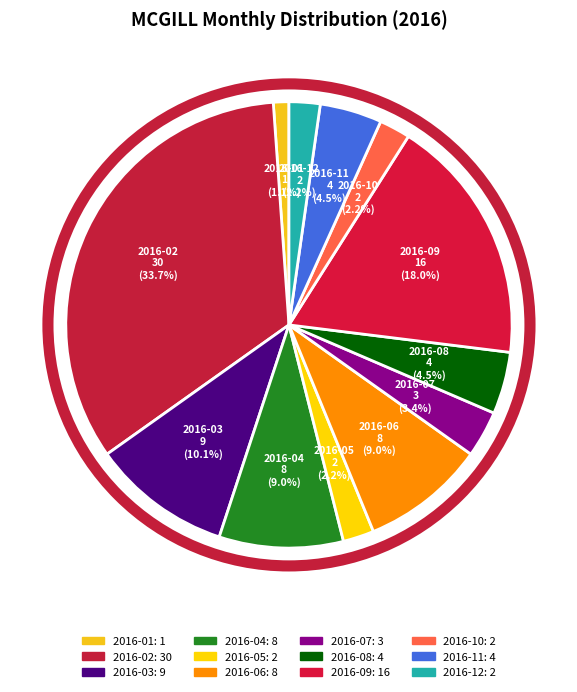

True or false: 2016-11 accounts for 4% of the total.

True